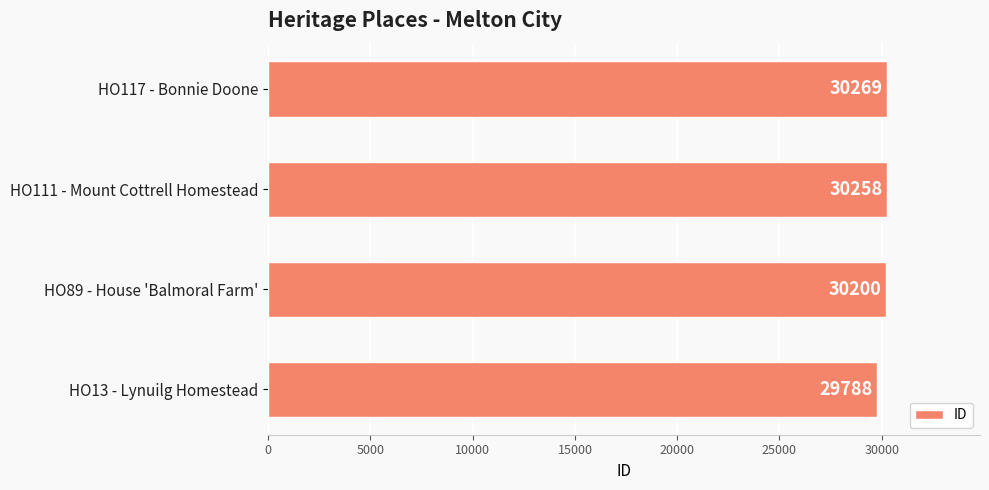

What value does the data have at HO13 - Lynuilg Homestead, to the nearest 5?

29790